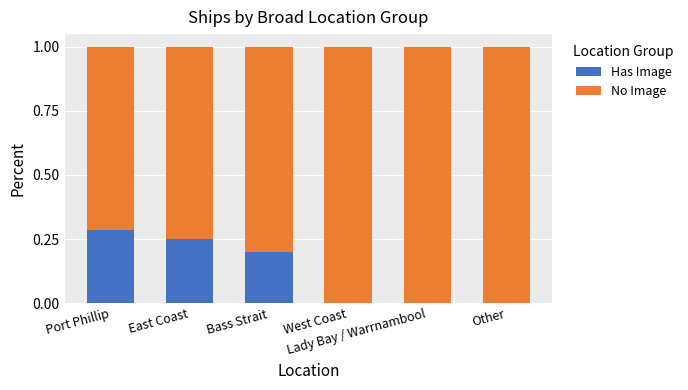

What are all the series names shown in the legend?

Has Image, No Image